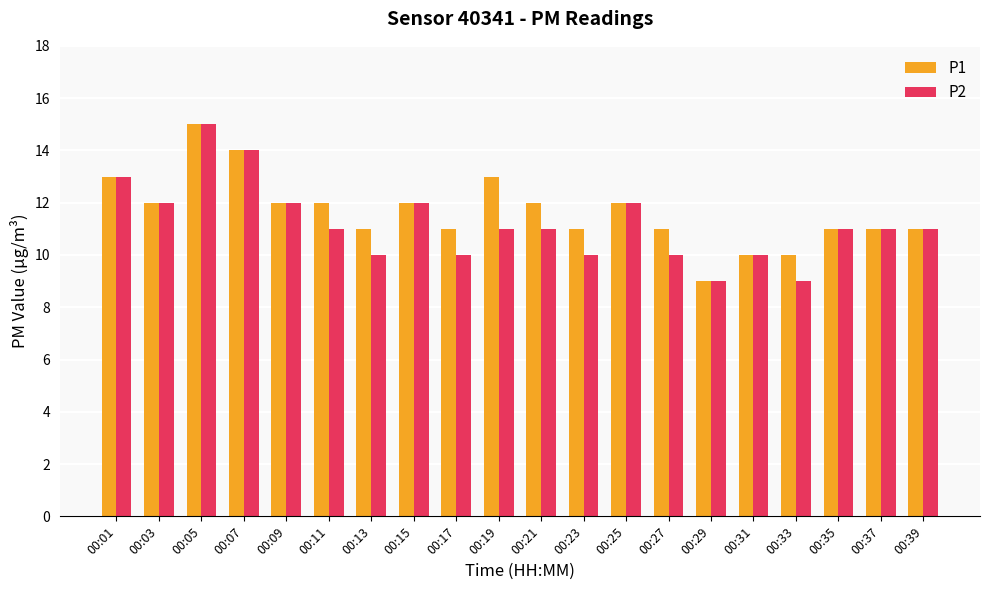

How many bars are there in total?

40